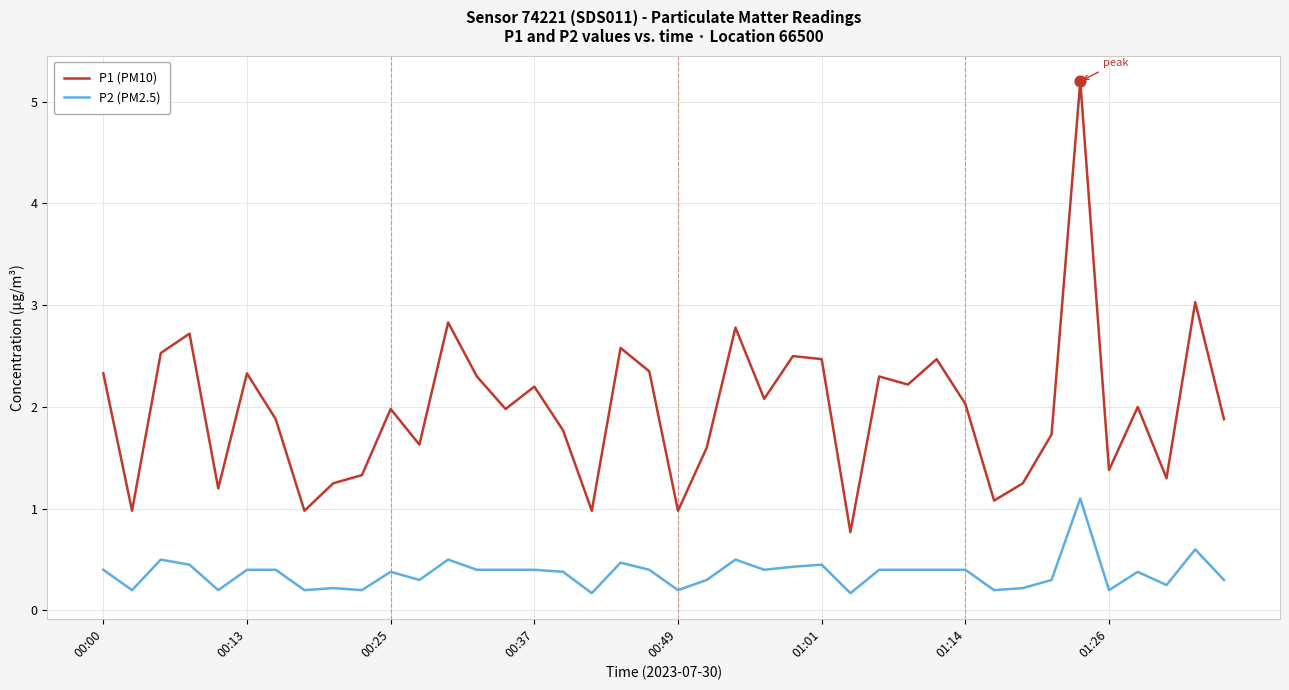

Which series has the widest spread of values?

P1 (PM10)